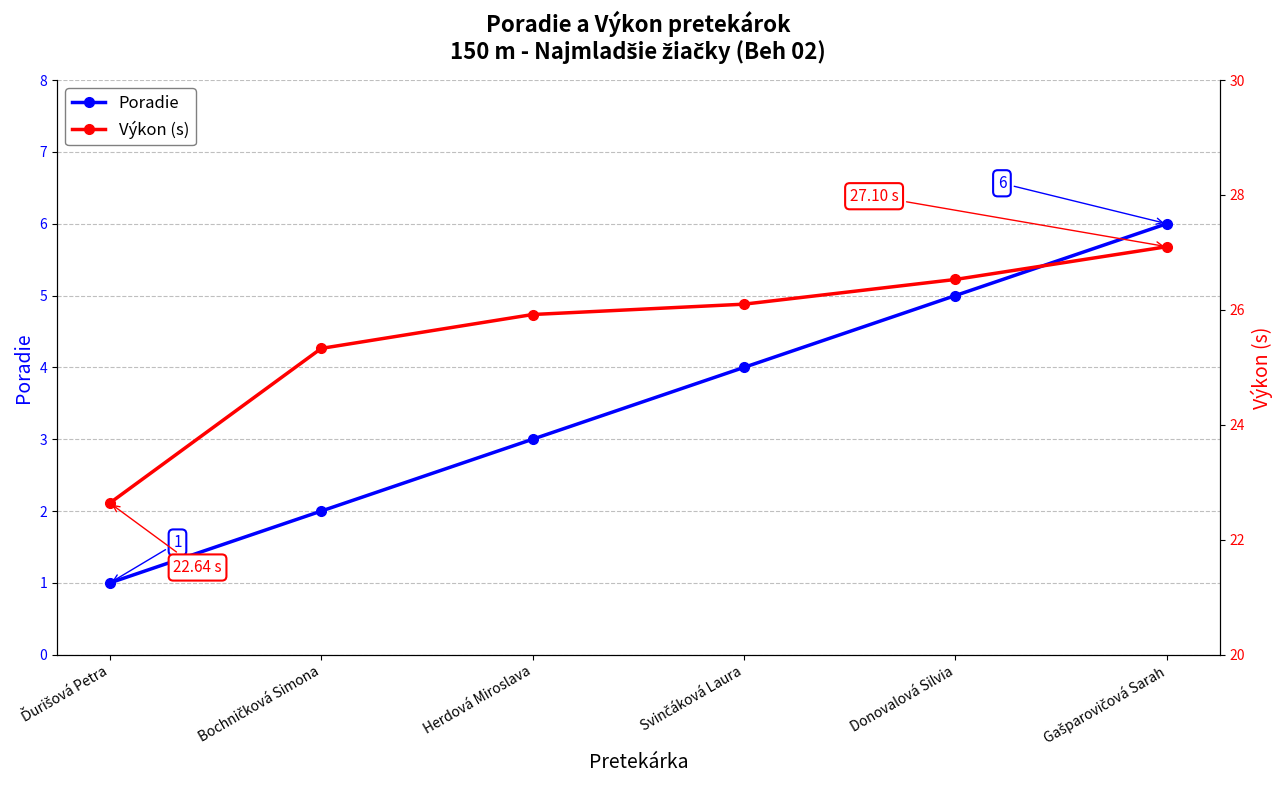

What is the sum of all Výkon (s) values?

153.6